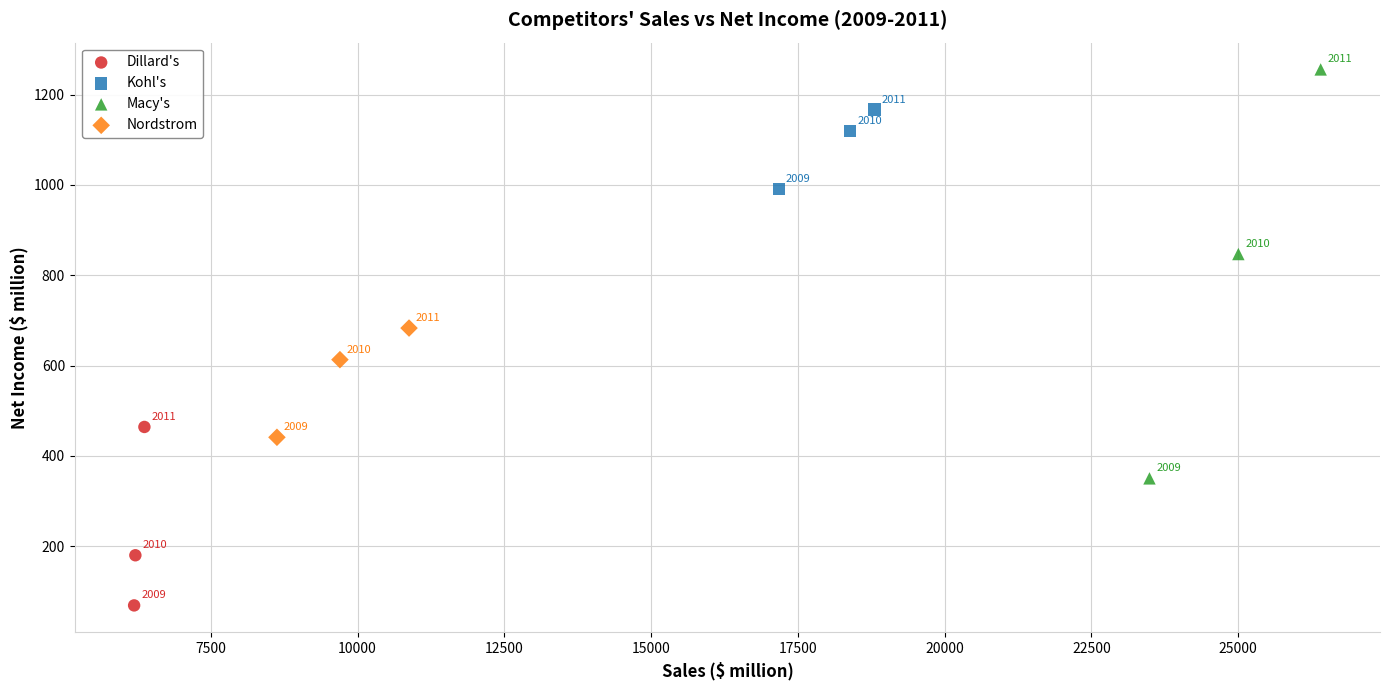

What are all the series names shown in the legend?

Dillard's, Kohl's, Macy's, Nordstrom